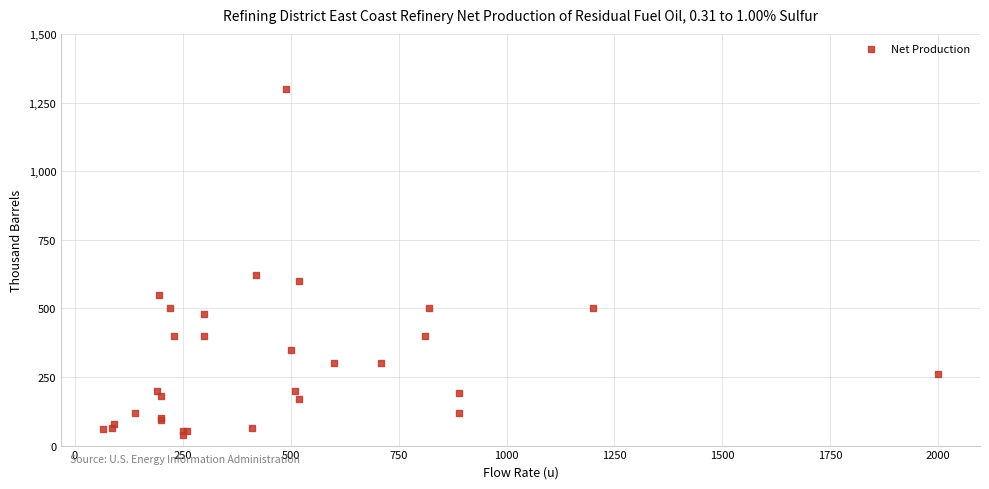

What Y value in the scatter plot is closest to 669?

620